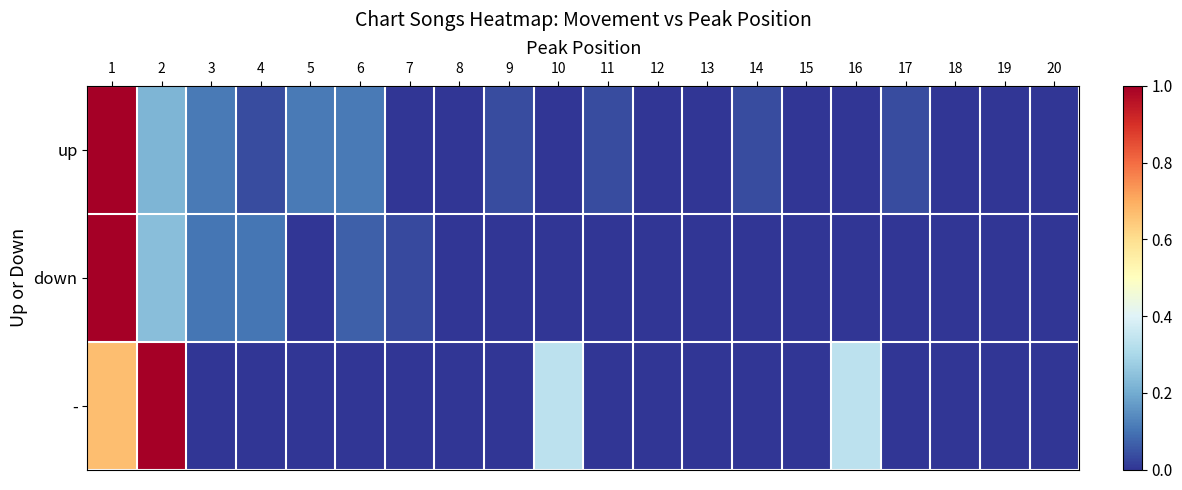

Reading right to left, list all the values displayed in this chart.

up: 20=0.0	19=0.0	18=0.0	17=0.0	16=0.0	15=0.0	14=0.0	13=0.0	12=0.0	11=0.0	10=0.0	9=0.0	8=0.0	7=0.0	6=0.1	5=0.1	4=0.0	3=0.1	2=0.2	1=1.0
down: 20=0.0	19=0.0	18=0.0	17=0.0	16=0.0	15=0.0	14=0.0	13=0.0	12=0.0	11=0.0	10=0.0	9=0.0	8=0.0	7=0.0	6=0.1	5=0.0	4=0.1	3=0.1	2=0.2	1=1.0
-: 20=0.0	19=0.0	18=0.0	17=0.0	16=0.3	15=0.0	14=0.0	13=0.0	12=0.0	11=0.0	10=0.3	9=0.0	8=0.0	7=0.0	6=0.0	5=0.0	4=0.0	3=0.0	2=1.0	1=0.7